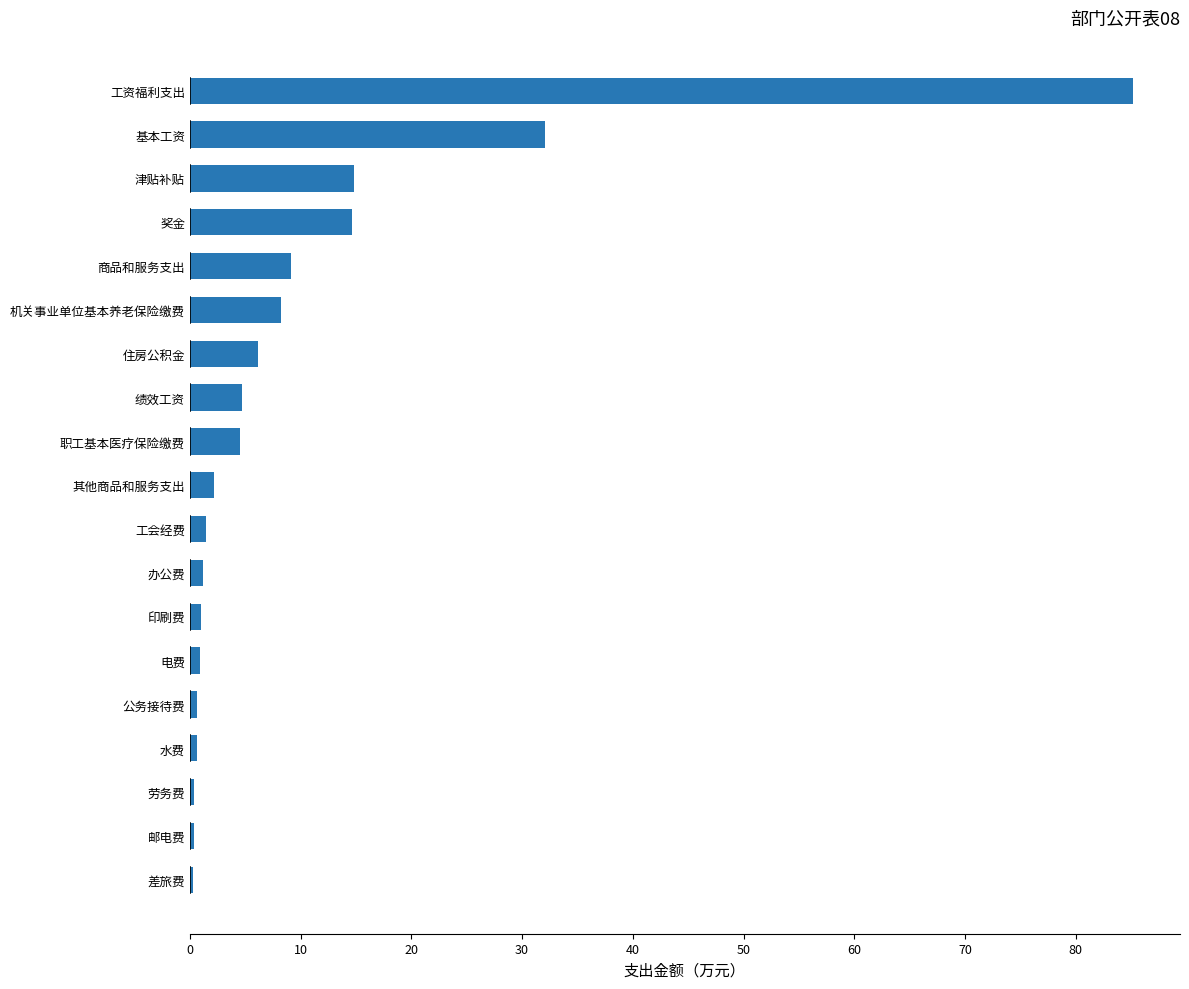

What is the smallest value displayed?

0.3